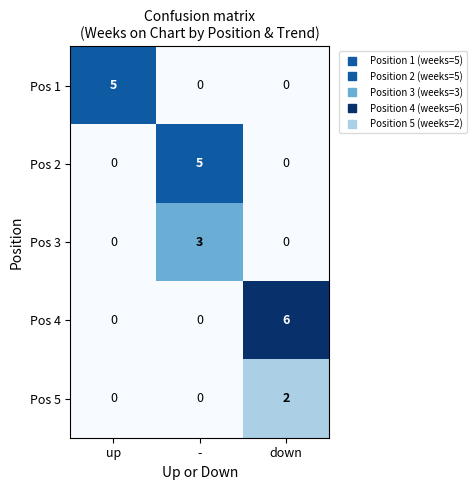

What is the difference between the Pos 4 values at up and down?

6